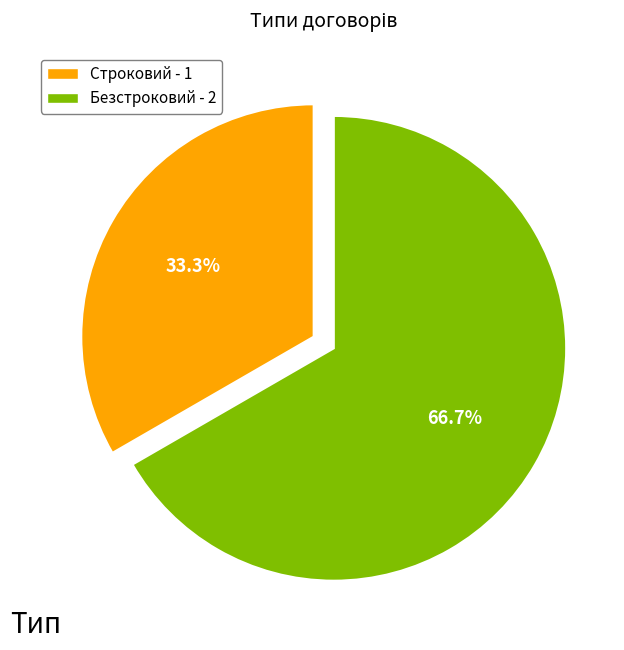

Which category has the biggest portion of the pie?

Безстроковий